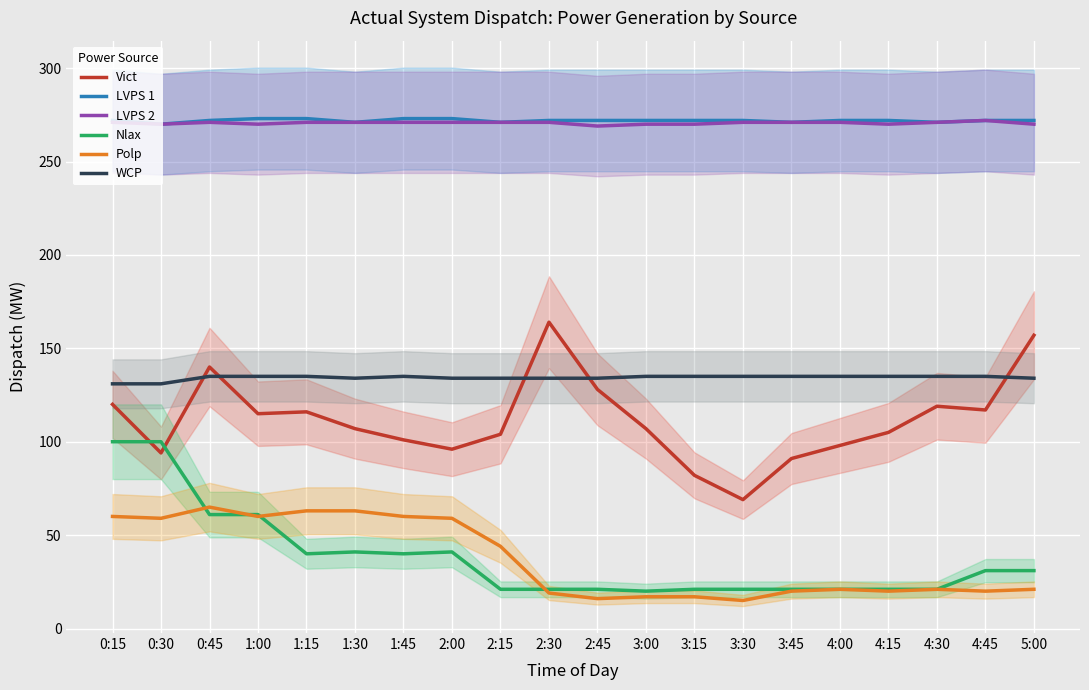

How many LVPS 1 values are between 272 and 273?

15